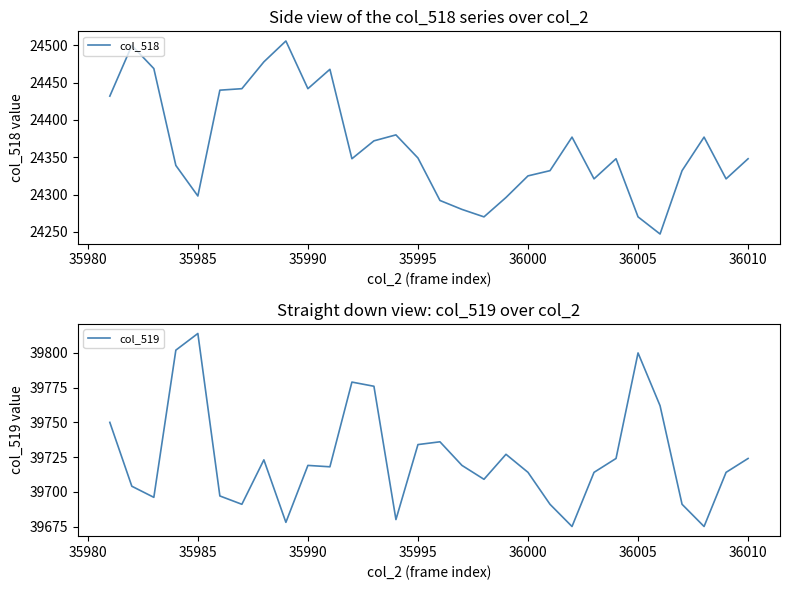

What is the average value of the col_519 series?

39725